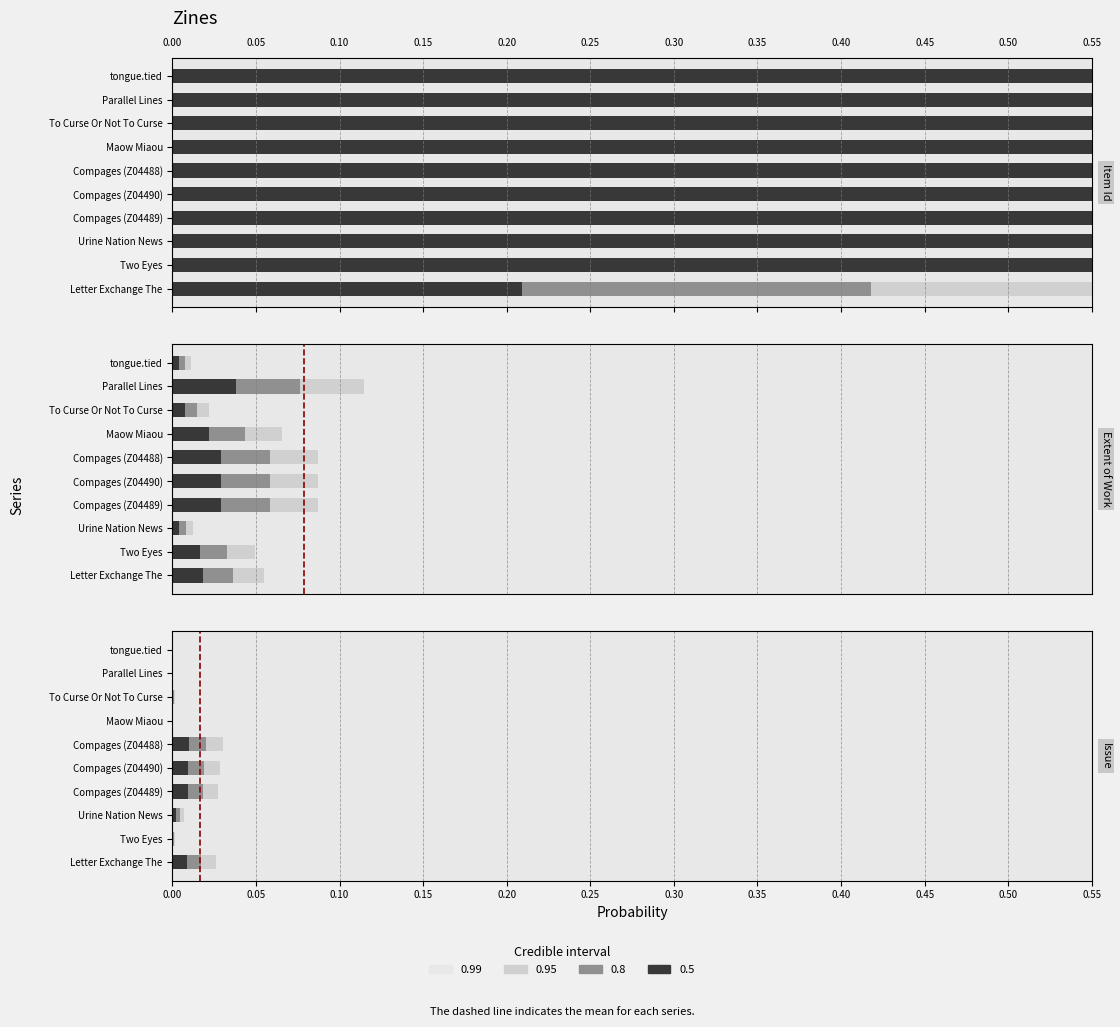

Where is CI 0.5 nearest to the value 1?

Two Eyes